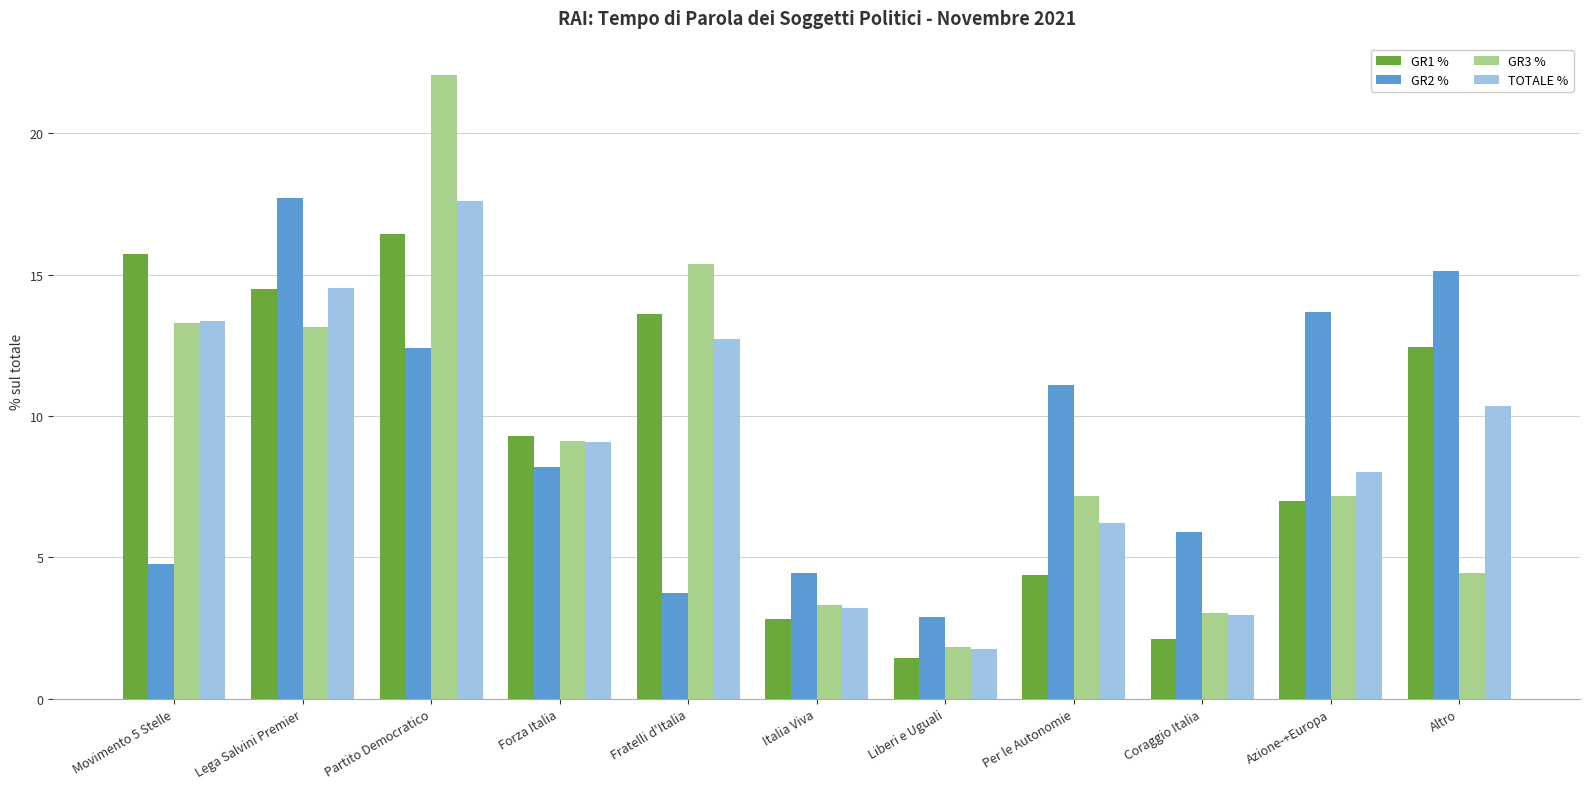

How many values in the GR1 % series are below 9?

5